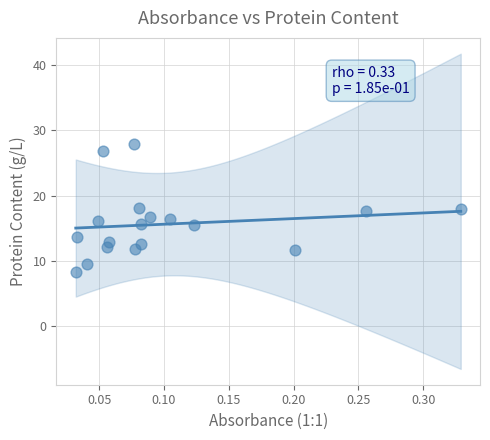

What is the range of X values (max minus min)?

0.3